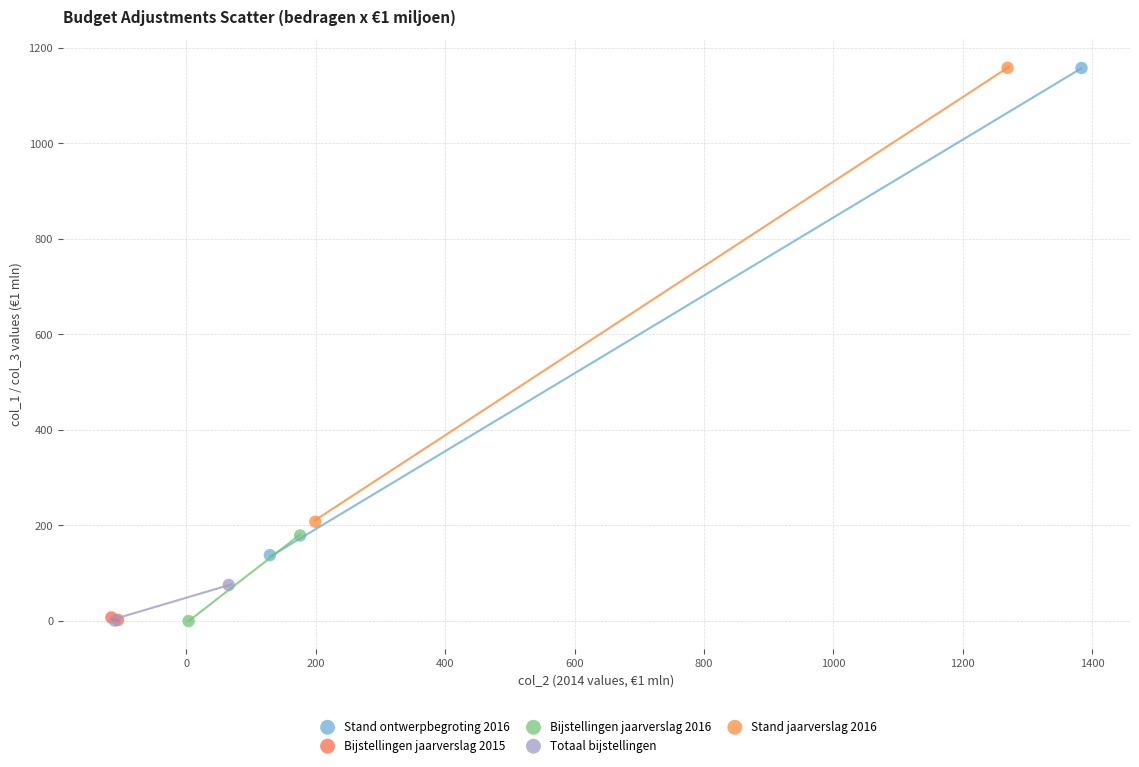

What are all the series names shown in the legend?

Stand ontwerpbegroting 2016, Bijstellingen jaarverslag 2015, Bijstellingen jaarverslag 2016, Totaal bijstellingen, Stand jaarverslag 2016